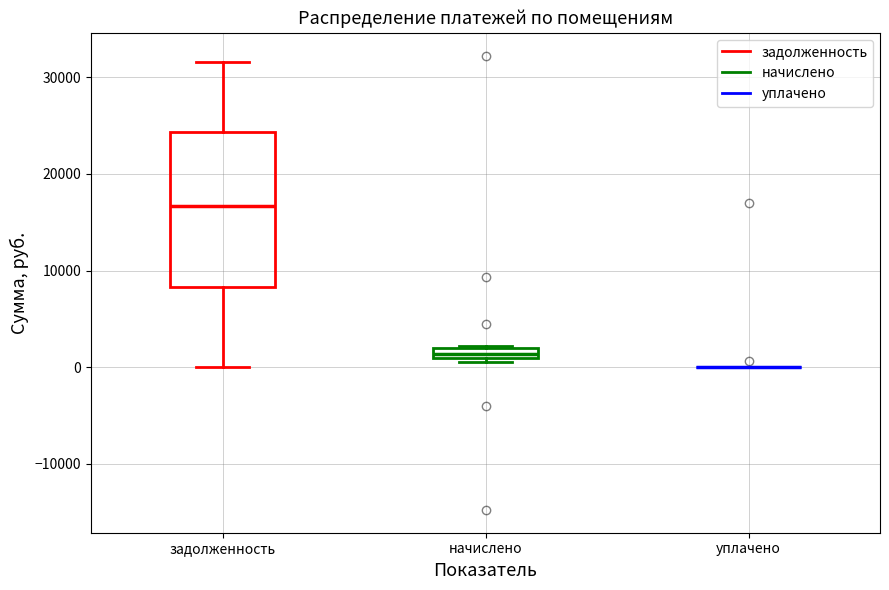

Which box is the tallest, from its lower edge to its upper edge?

задолженность